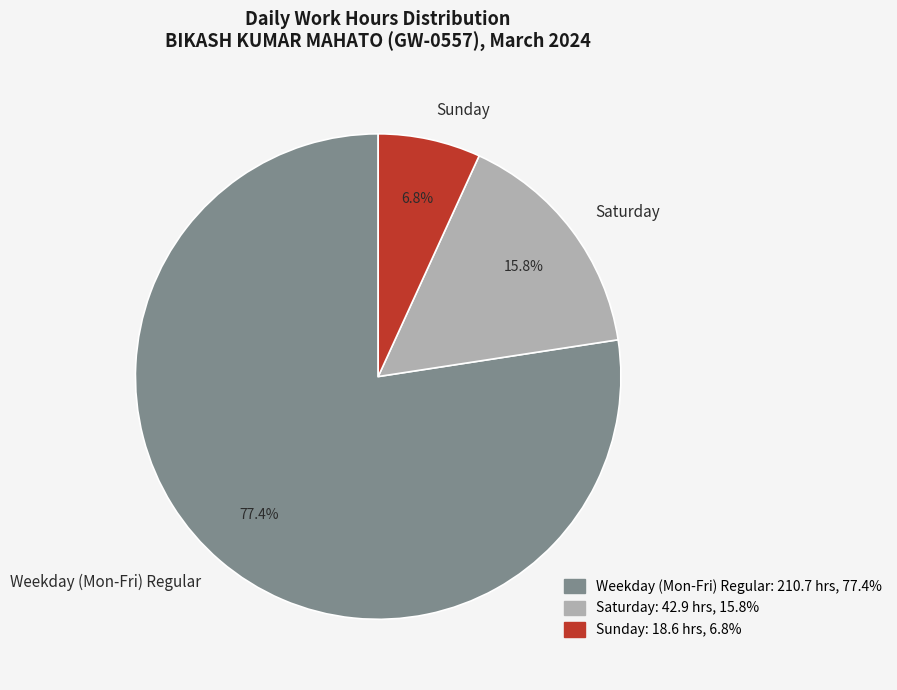

What portion of the pie excludes Sunday?

93.2%